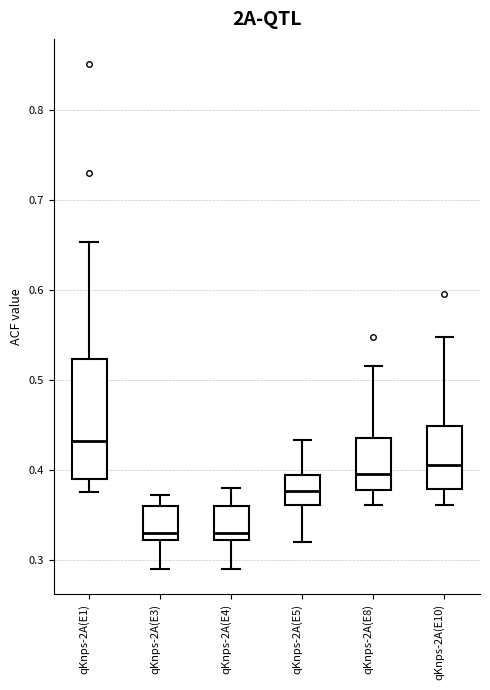

Reading left to right, read every box against the y-axis: the position of its median line, the range the box covers, and the ends of its whiskers. The values are not printed on the chart, so give them approximately, as read against the axis.

qKnps-2A(E1): median 0.43, box 0.39 to 0.52, whiskers 0.38 to 0.65
qKnps-2A(E3): median 0.33, box 0.32 to 0.36, whiskers 0.29 to 0.37
qKnps-2A(E4): median 0.33, box 0.32 to 0.36, whiskers 0.29 to 0.38
qKnps-2A(E5): median 0.38, box 0.36 to 0.39, whiskers 0.32 to 0.43
qKnps-2A(E8): median 0.40, box 0.38 to 0.44, whiskers 0.36 to 0.52
qKnps-2A(E10): median 0.41, box 0.38 to 0.45, whiskers 0.36 to 0.55